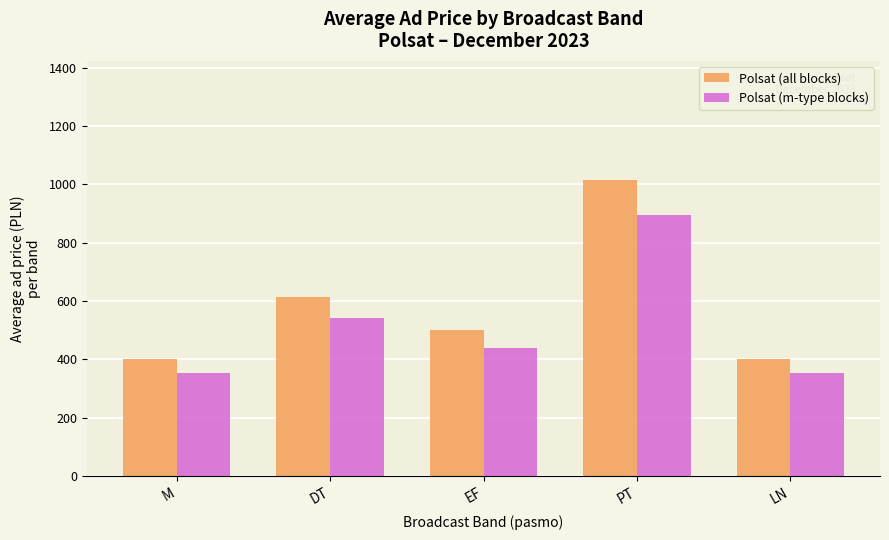

Reading right to left, what are all the values shown in this chart?

Polsat (all blocks): 400.0	1016.7	500.0	614.3	400.0
Polsat (m-type blocks): 352.0	894.7	440.0	540.6	352.0